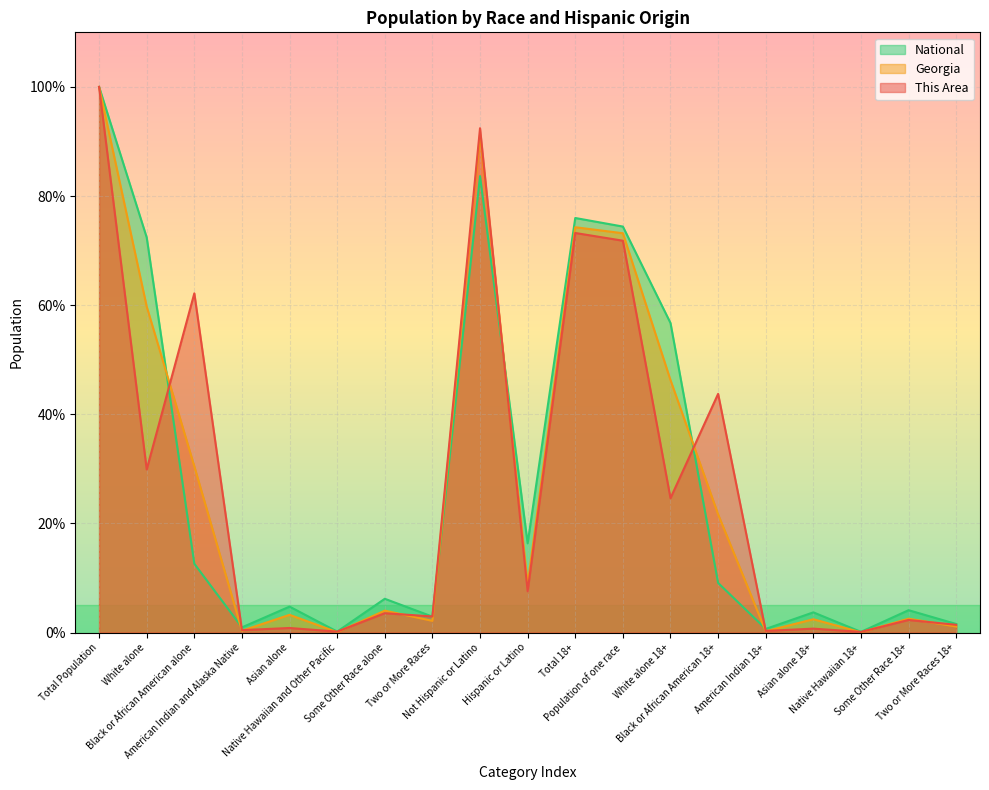

Reading right to left, what are all the values shown in this chart?

This Area: 1.4	2.3	0.1	0.7	0.3	43.7	24.6	71.8	73.2	7.6	92.4	2.9	3.5	0.2	0.8	0.4	62.2	29.9	100.0
Georgia: 1.1	2.5	0.0	2.4	0.2	21.7	46.3	73.2	74.3	8.8	91.2	2.1	4.0	0.1	3.2	0.3	30.5	59.7	100.0
National: 1.6	4.1	0.1	3.7	0.7	9.1	56.7	74.4	76.0	16.3	83.7	2.9	6.2	0.2	4.8	0.9	12.6	72.4	100.0